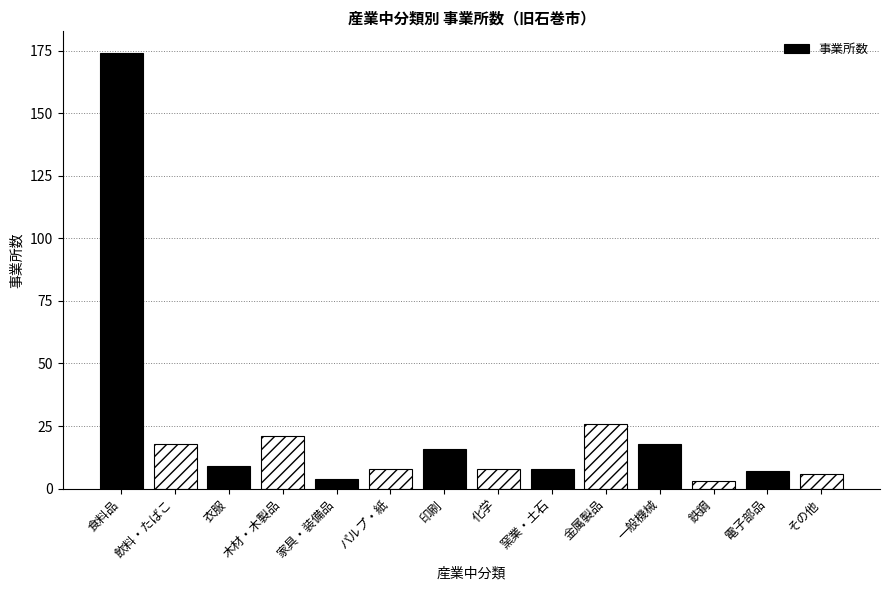

What is the change in value from 食料品 to 衣服?

-165